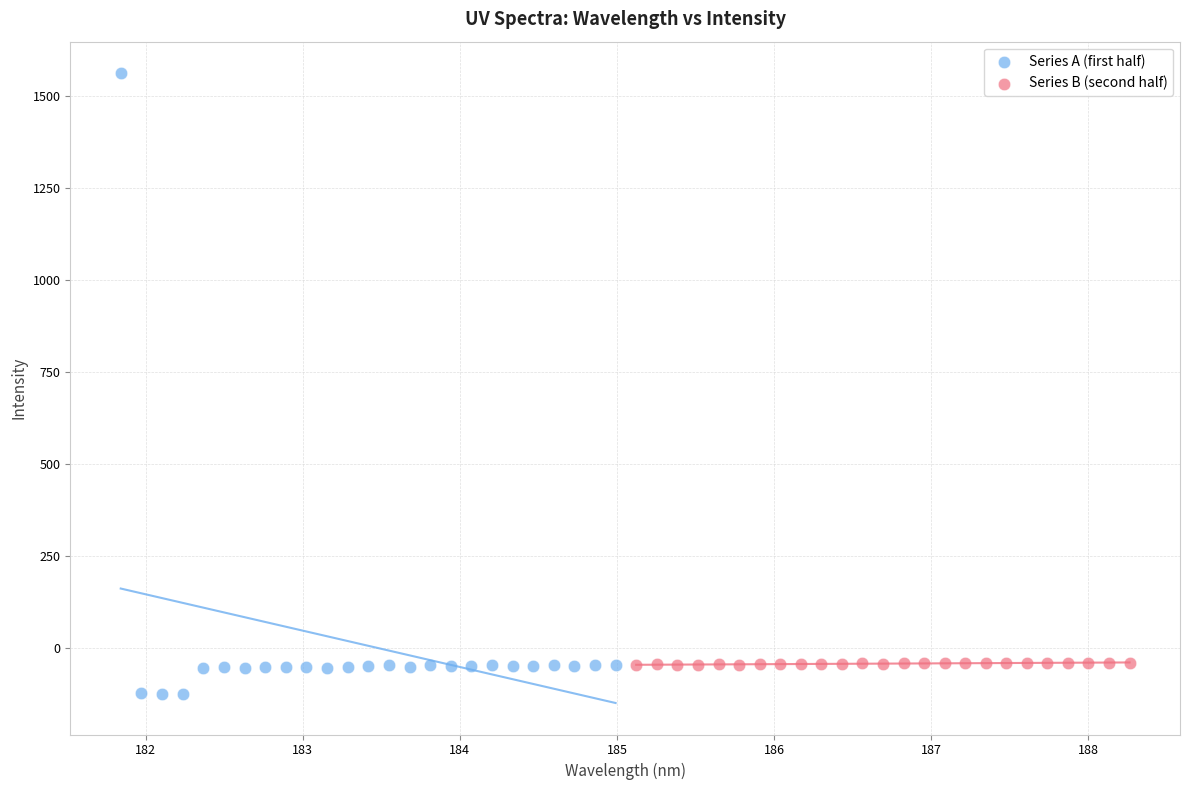

Which series has the widest spread of Y values?

Series A (first half)